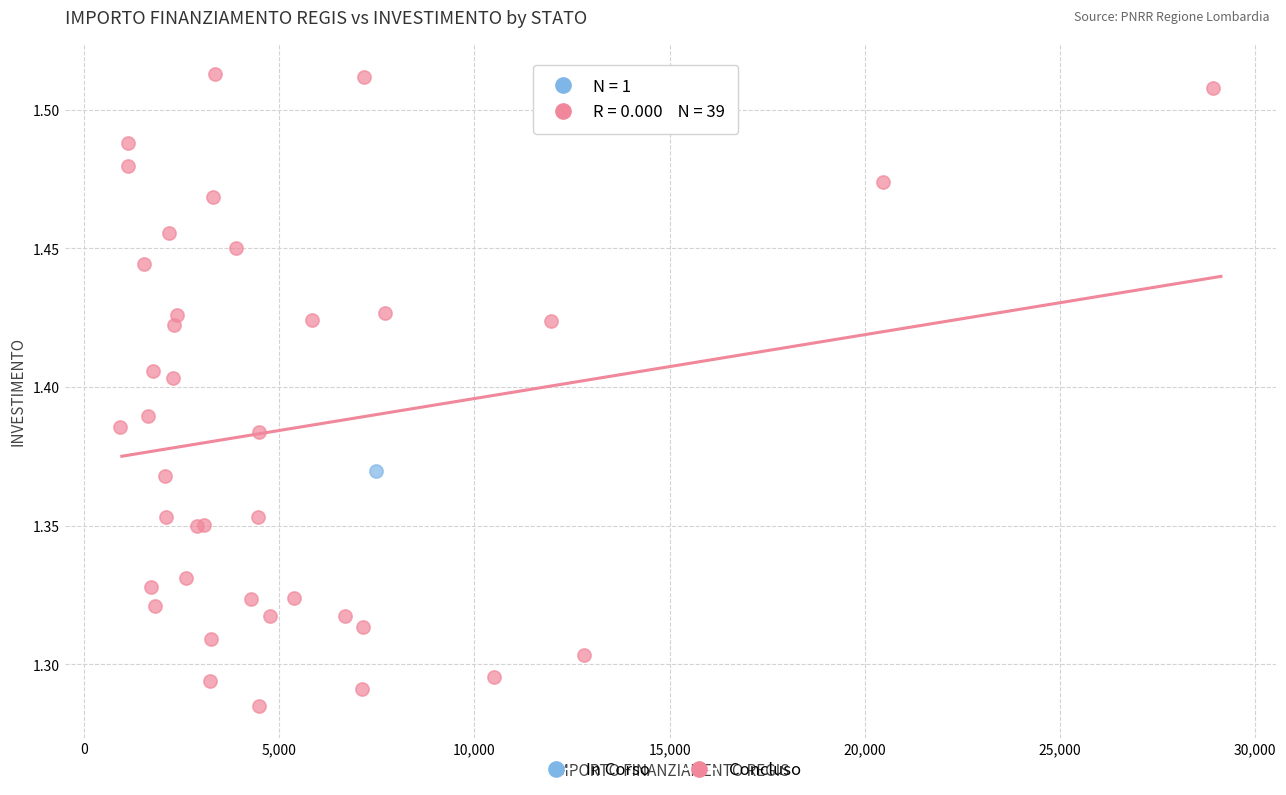

What are all the series names shown in the legend?

In Corso, Concluso